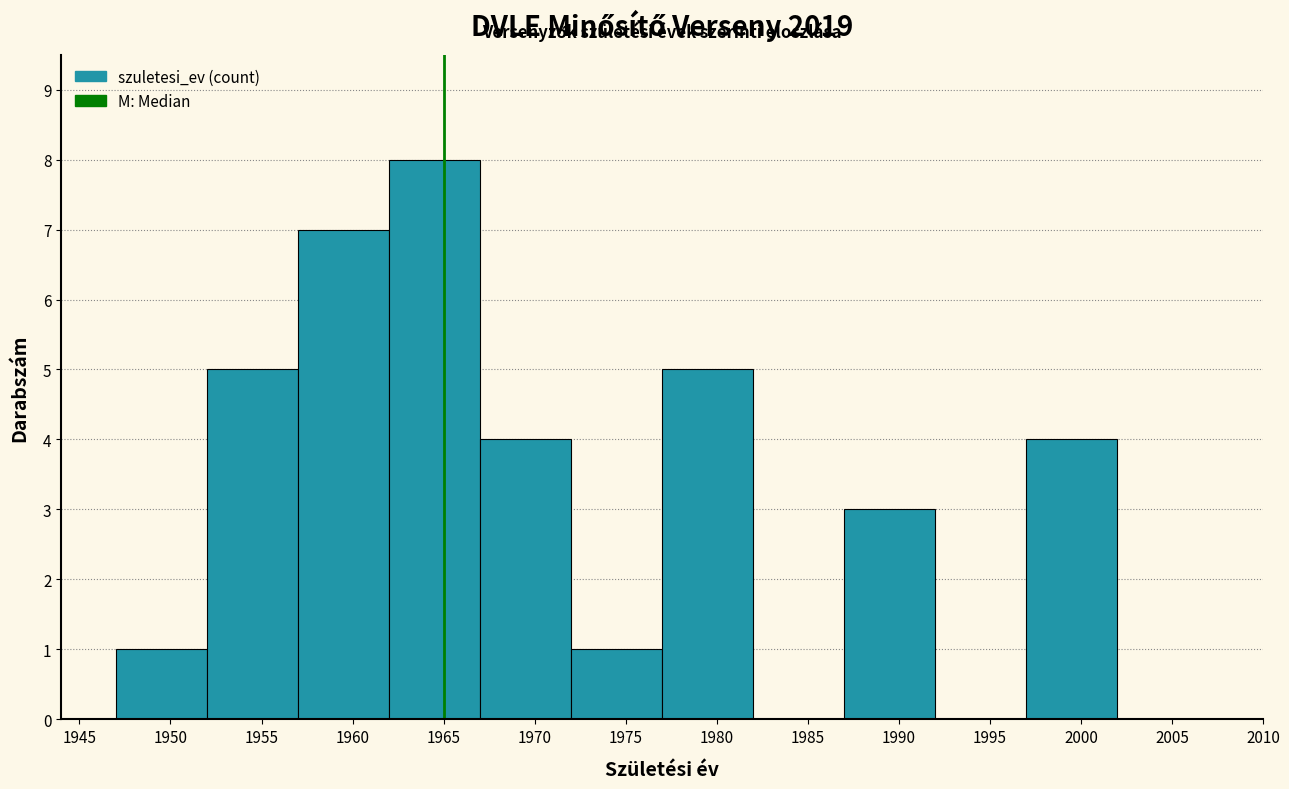

Reading left to right, transcribe this chart: for each bar, give the range it covers on the x-axis and its height. The values are not printed on the chart, so give them approximately, as read against the axis.

1947 to 1952: 1
1952 to 1957: 5
1957 to 1962: 7
1962 to 1967: 8
1967 to 1972: 4
1972 to 1977: 1
1977 to 1982: 5
1982 to 1987: 0
1987 to 1992: 3
1992 to 1997: 0
1997 to 2002: 4
2002 to 2007: 0